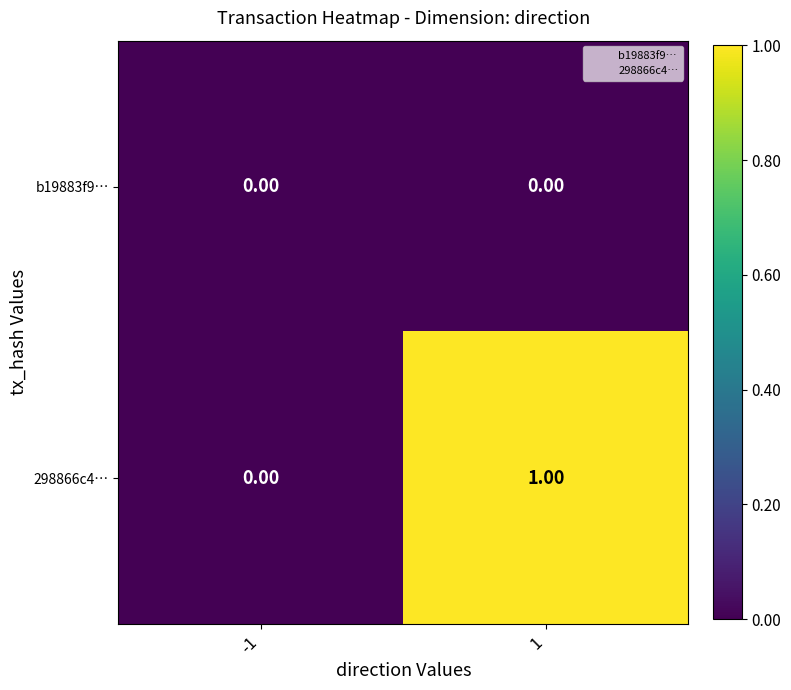

Rank the series at 1 from highest to lowest value.

298866c4…, b19883f9…